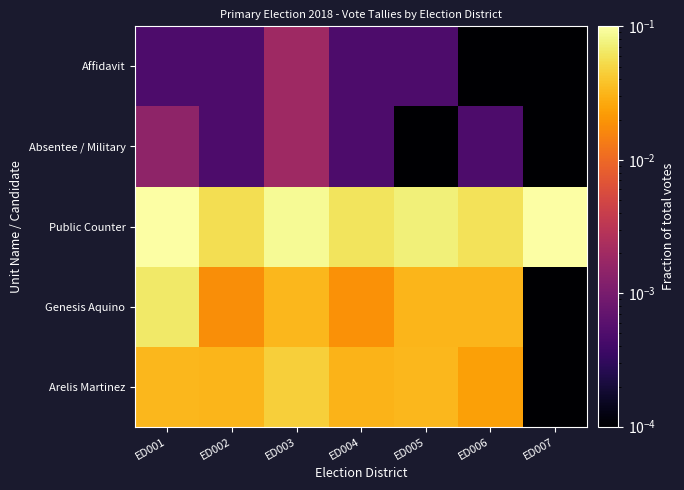

Reading right to left, list all the values displayed in this chart.

Arelis Martinez: ED007=0.0	ED006=0.0	ED005=0.0	ED004=0.0	ED003=0.0	ED002=0.0	ED001=0.0
Genesis Aquino: ED007=0.0	ED006=0.0	ED005=0.0	ED004=0.0	ED003=0.0	ED002=0.0	ED001=0.1
Public Counter: ED007=0.1	ED006=0.1	ED005=0.1	ED004=0.1	ED003=0.1	ED002=0.1	ED001=0.1
Absentee / Military: ED007=0.0	ED006=0.0	ED005=0.0	ED004=0.0	ED003=0.0	ED002=0.0	ED001=0.0
Affidavit: ED007=0.0	ED006=0.0	ED005=0.0	ED004=0.0	ED003=0.0	ED002=0.0	ED001=0.0